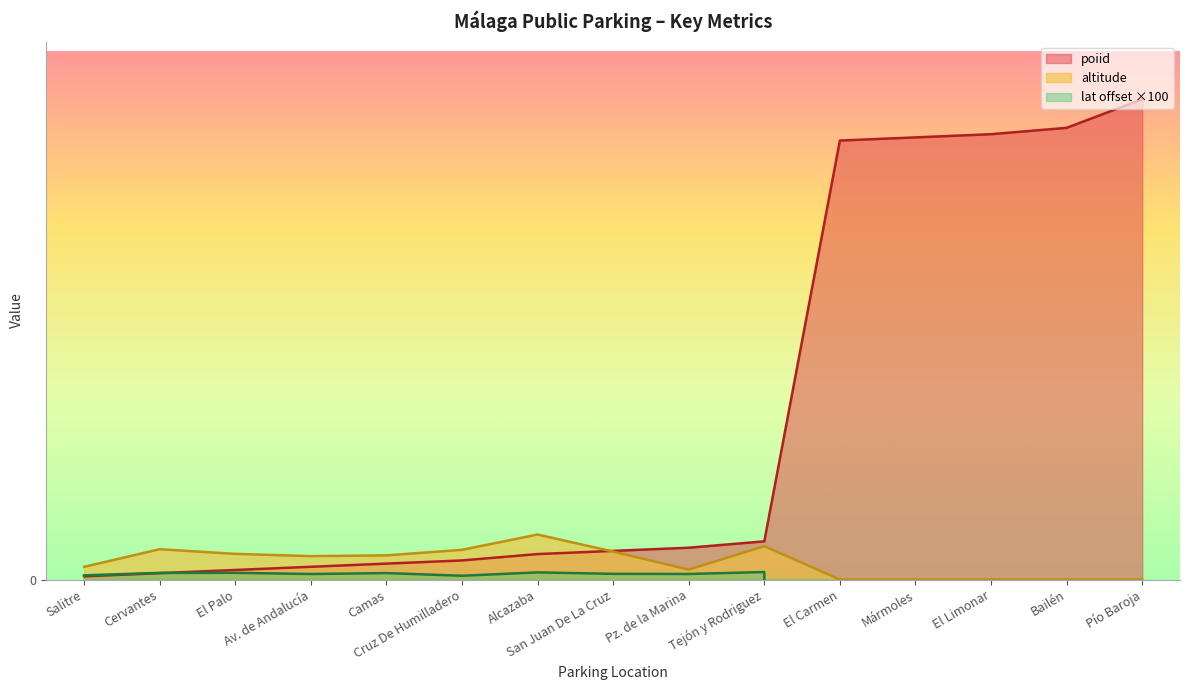

Is it true that lat equals -1948.1 at Mármoles?

False